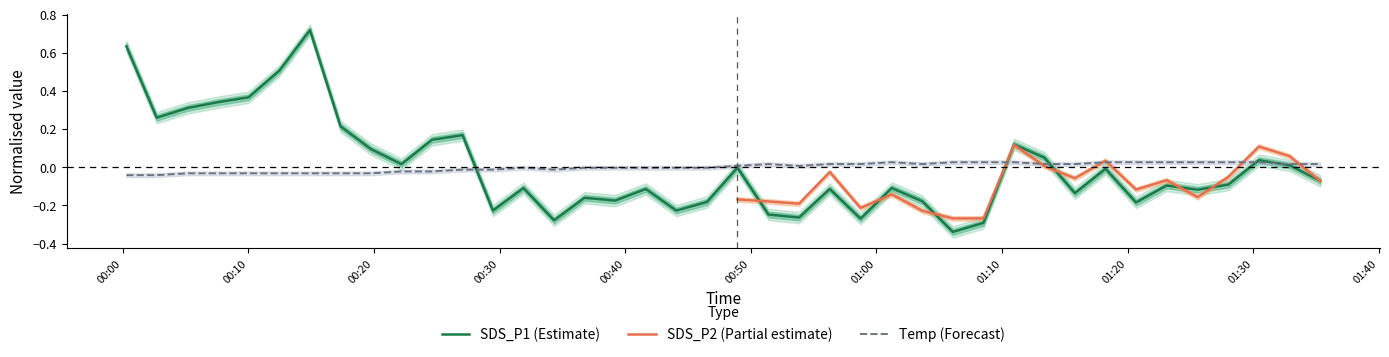

At which label does Temp reach its minimum?

00:00